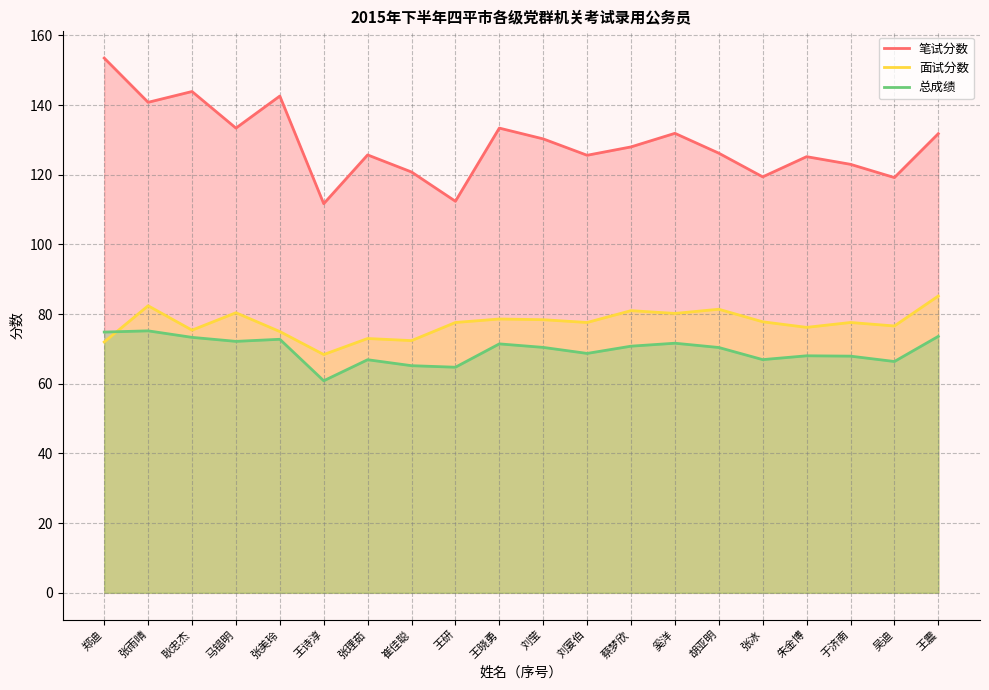

The value of 总成绩 at 王晓勇 is 71.5. True or false?

True